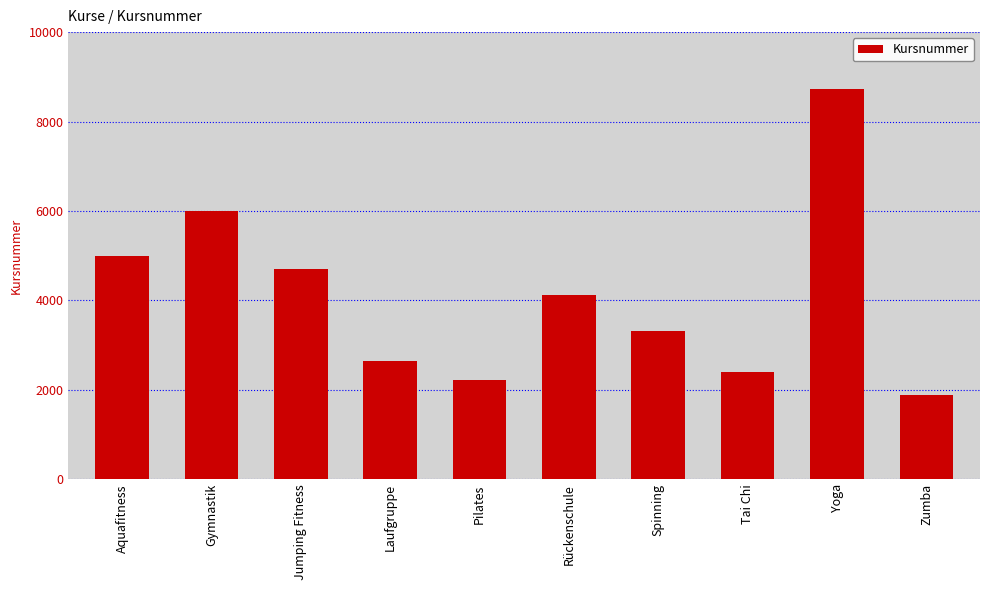

What is the difference between the values at Laufgruppe and Jumping Fitness?

2071